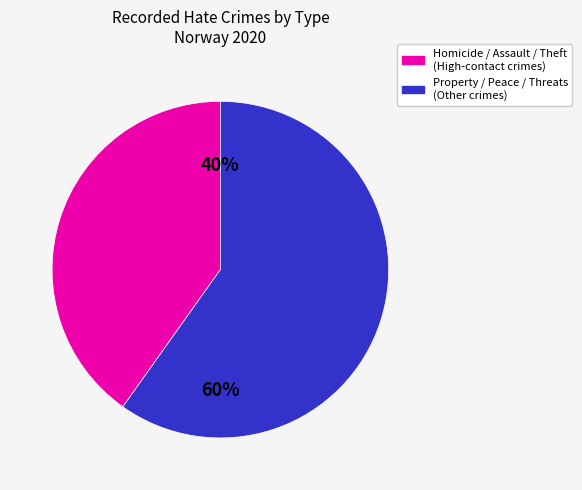

To the nearest percent, what is the average slice percentage?

50%